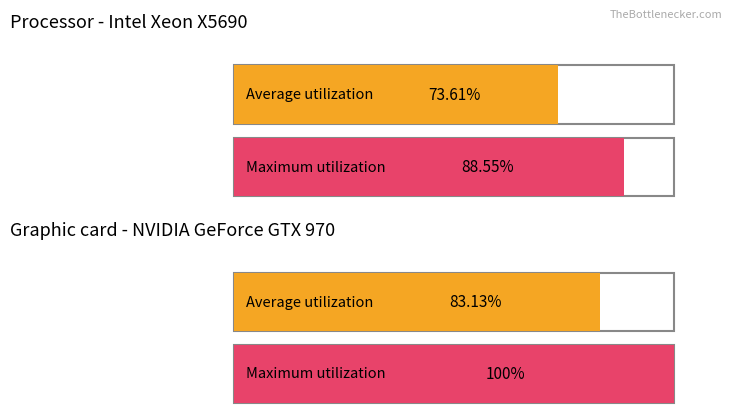

True or false: Maximum utilization has a value of 13070.1 at SDS_P2 avg.

False